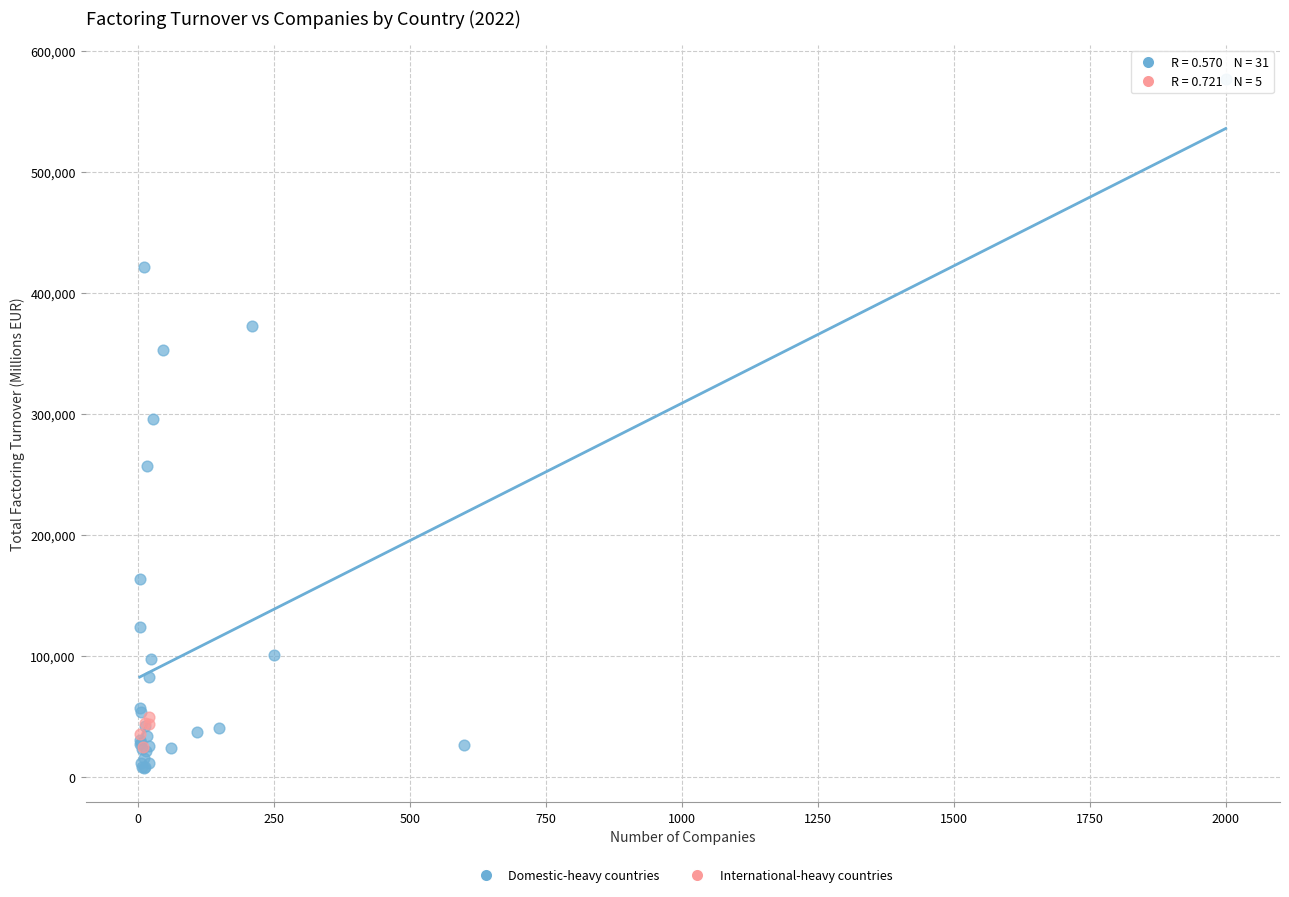

Which series has the widest spread of Y values?

Domestic-heavy countries